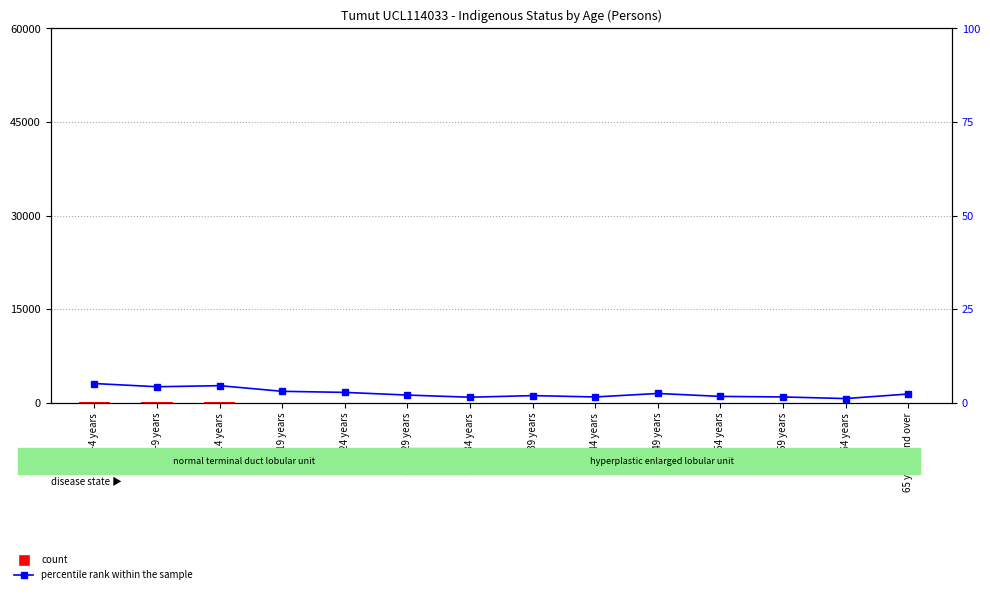

What are all the series names shown in the legend?

count, percentile rank within the sample